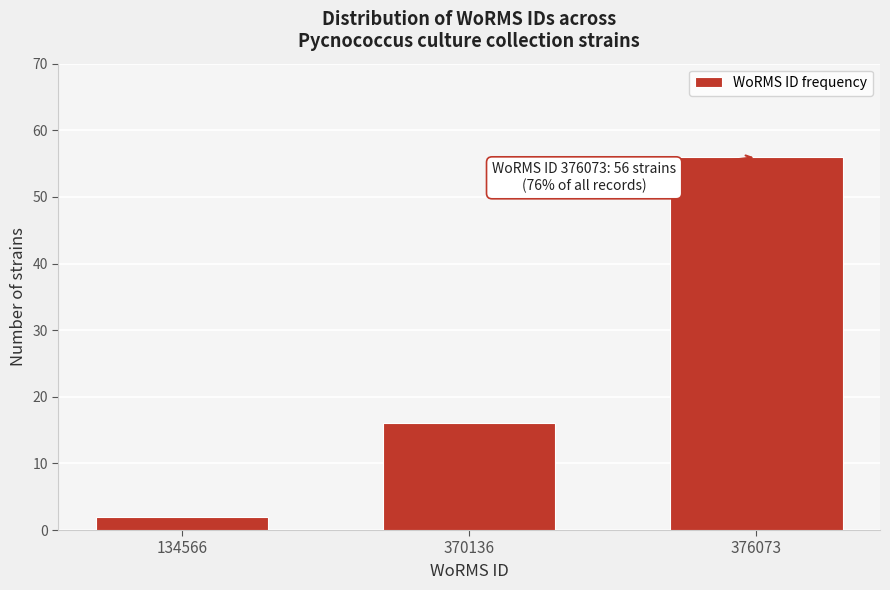

Reading left to right, transcribe all the data shown in this chart.

2	16	56